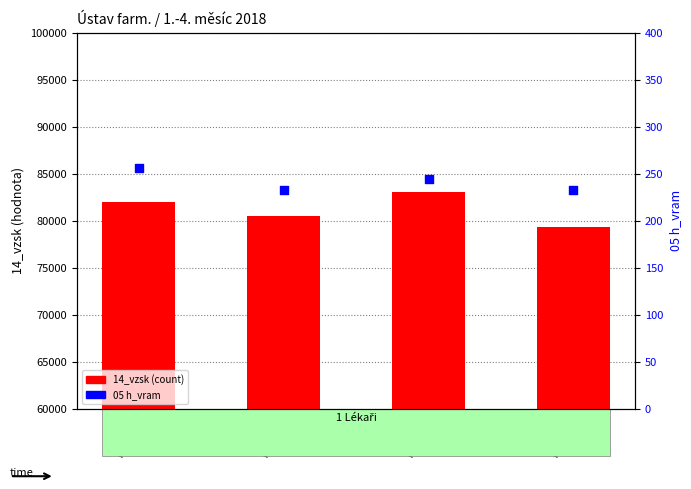

What are all the series names shown in the legend?

14_vzsk (count), 05 h_vram